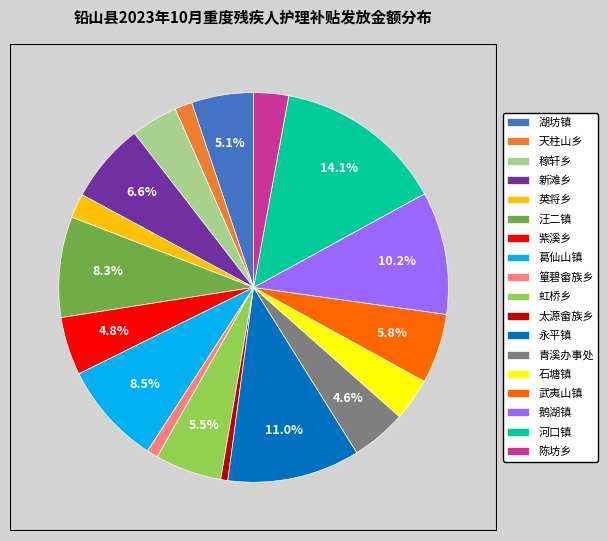

Does 陈坊乡 represent more than half of the total?

No